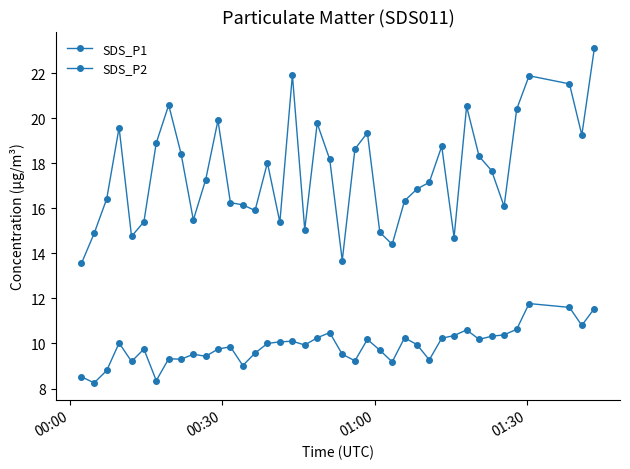

Does the chart display data point markers on the line(s)?

Yes